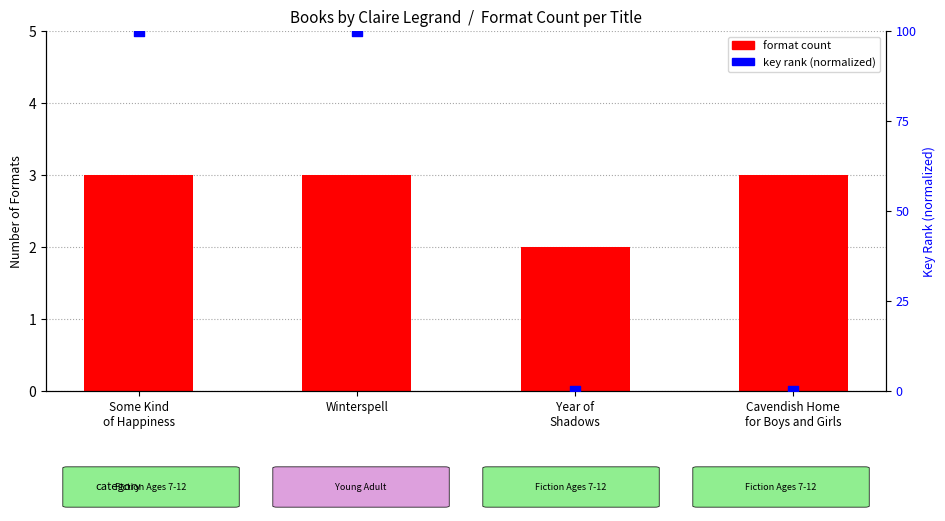

At how many categories does at least one series exceed 51?

2